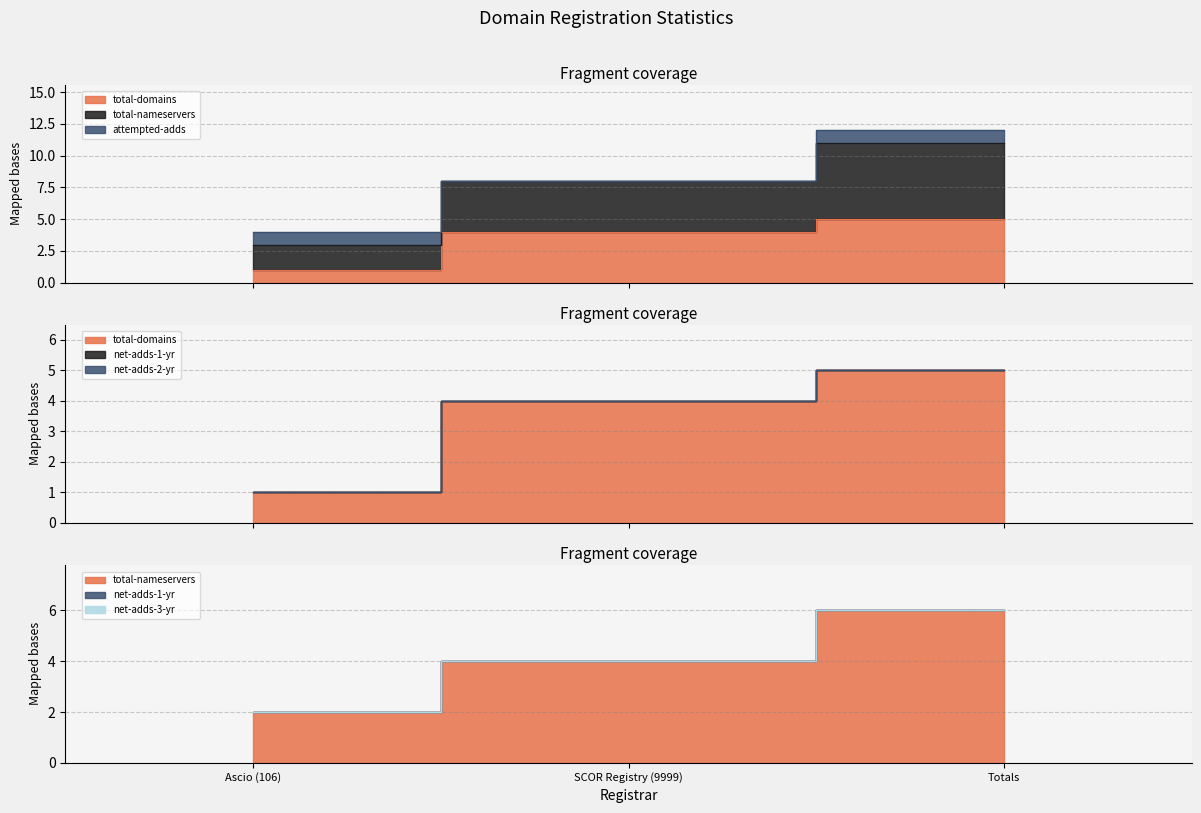

What are all the series names shown in the legend?

total-domains, total-nameservers, attempted-adds, net-adds-1-yr, net-adds-2-yr, net-adds-3-yr